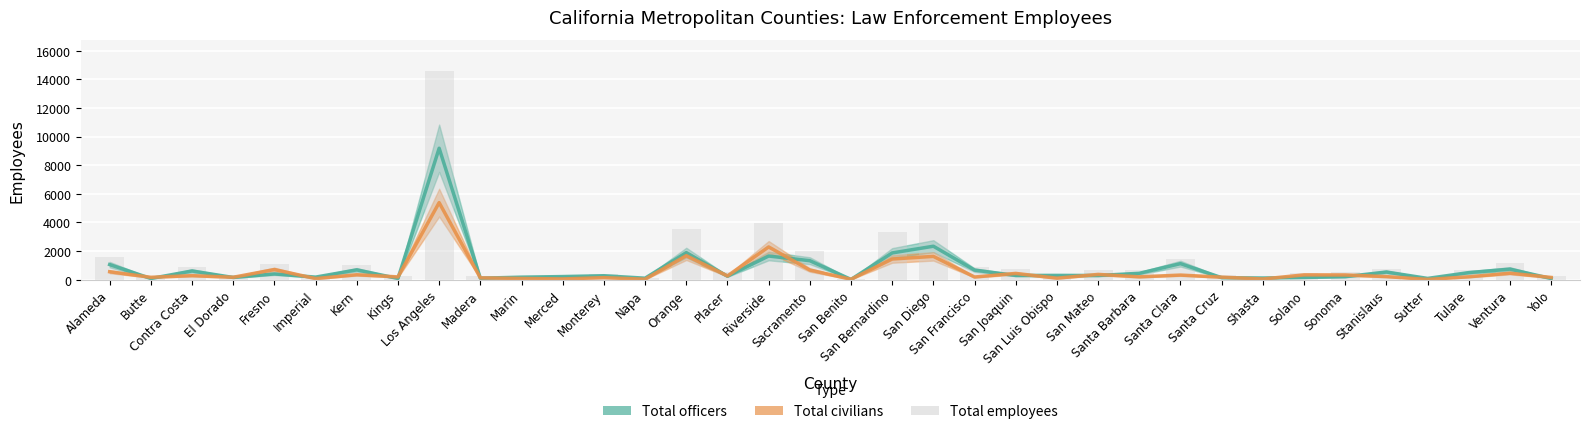

What are all the series names shown in the legend?

Total officers, Total civilians, Total employees